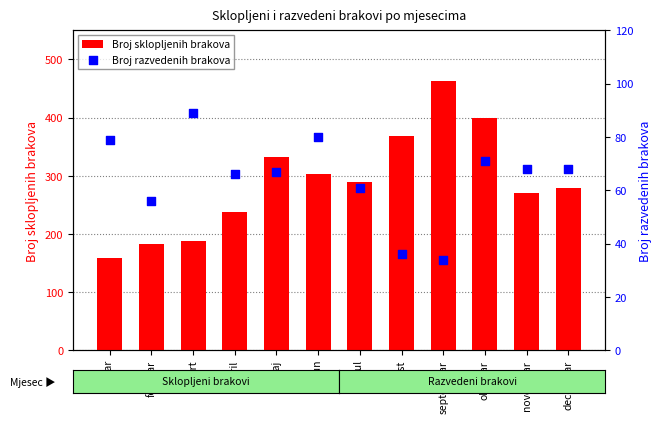

Which series has the largest Y range (max minus min)?

Broj sklopljenih brakova